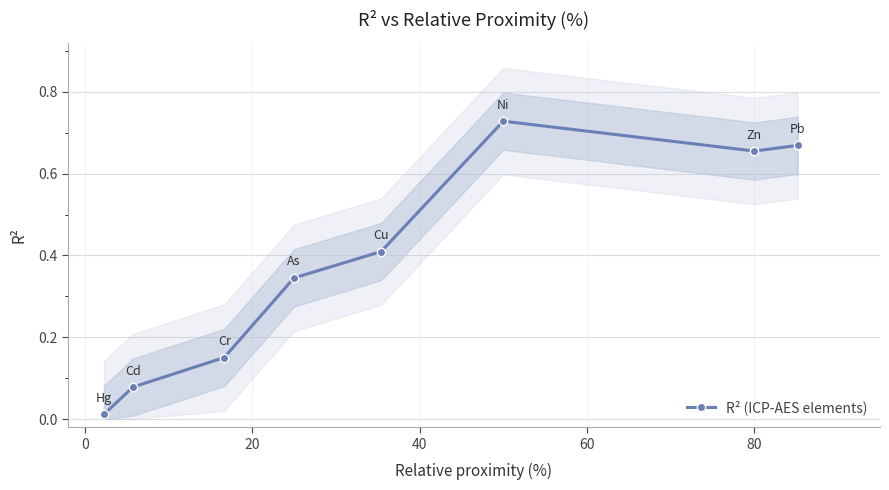

In R² (ICP-AES elements), how many points are higher than both neighbors (excluding endpoints)?

1